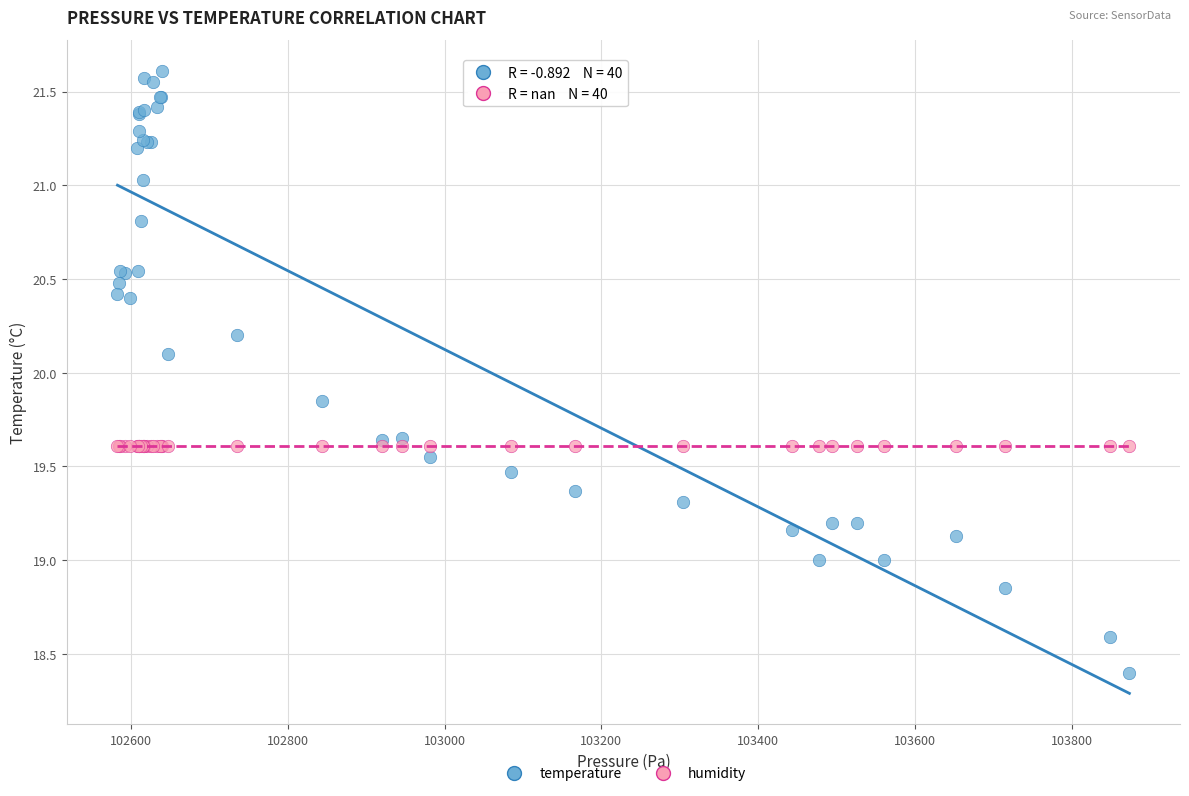

Across all series, what Y value is closest to 20?

20.1